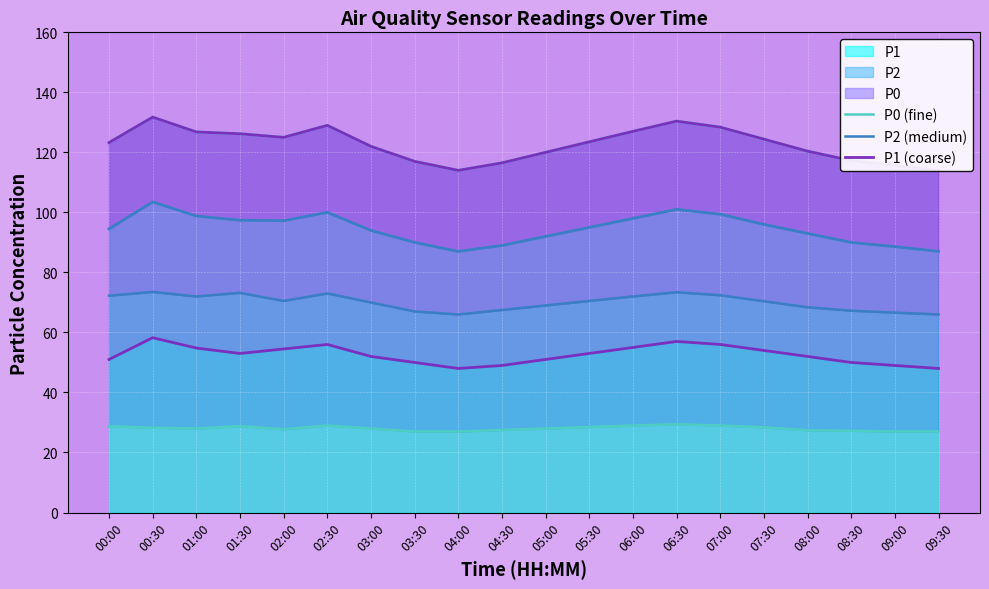

Which series has the largest total across all categories?

P1 (coarse)